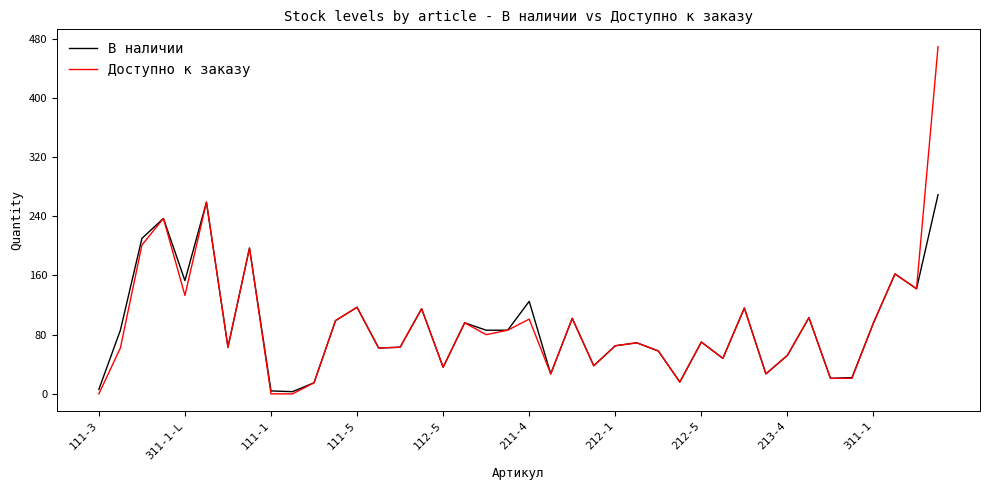

What is the sum of all Доступно к заказу values?

3724